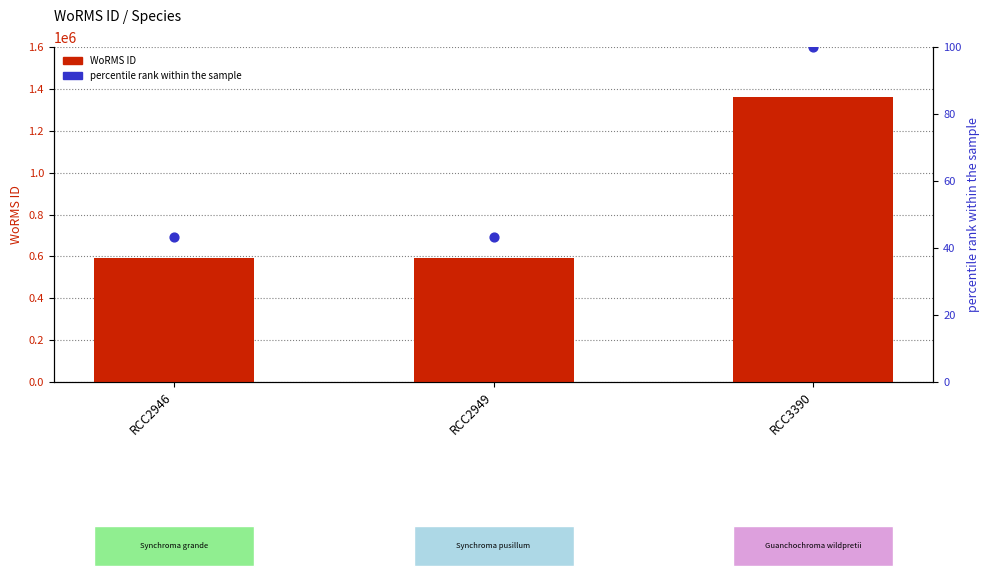

Which series contains the highest Y value?

WoRMS ID